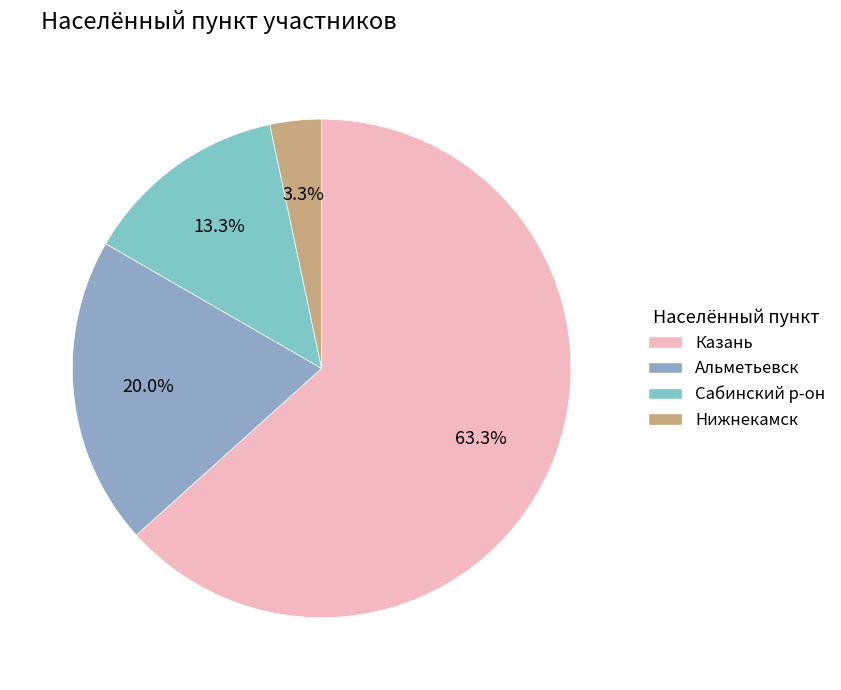

How many slices are in this pie chart?

4